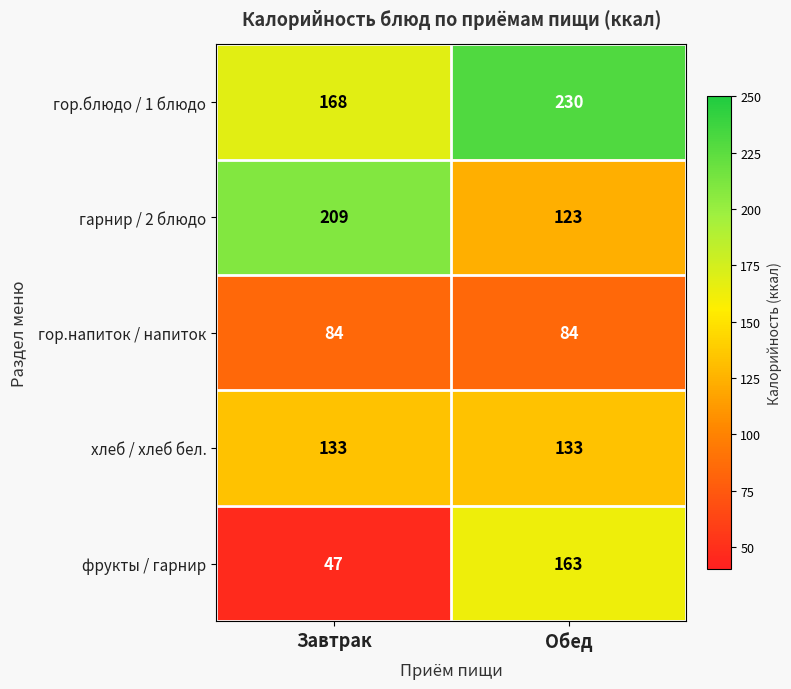

Which series changed the most between Завтрак and Обед?

фрукты / гарнир